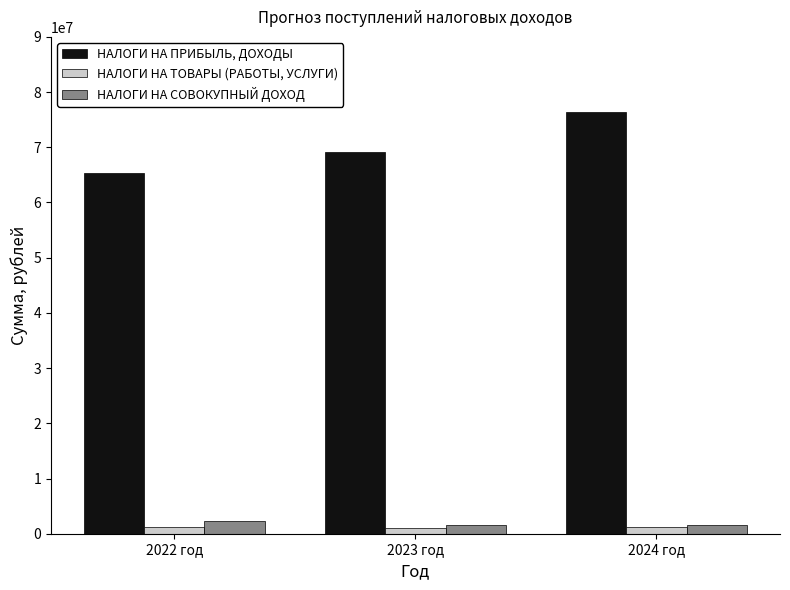

Rank the series by their maximum value, from highest to lowest.

НАЛОГИ НА ПРИБЫЛЬ, ДОХОДЫ, НАЛОГИ НА СОВОКУПНЫЙ ДОХОД, НАЛОГИ НА ТОВАРЫ (РАБОТЫ, УСЛУГИ)